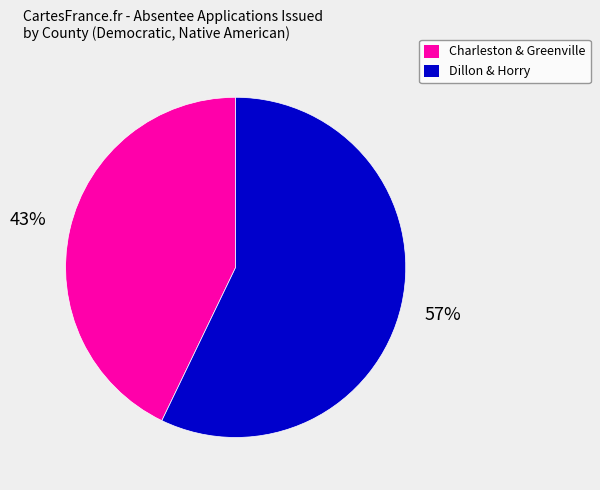

To the nearest percent, what is the difference between the largest and smallest slice percentages?

14%